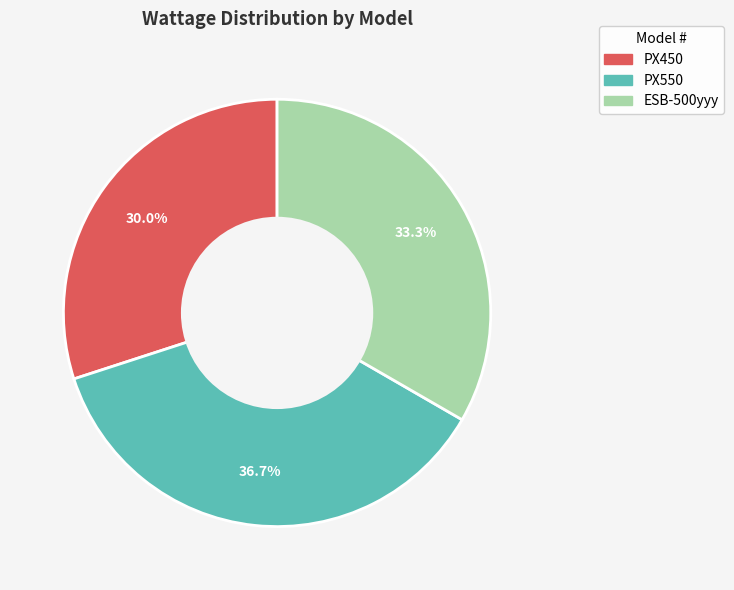

The PX550 slice represents 37% of the pie. True or false?

True